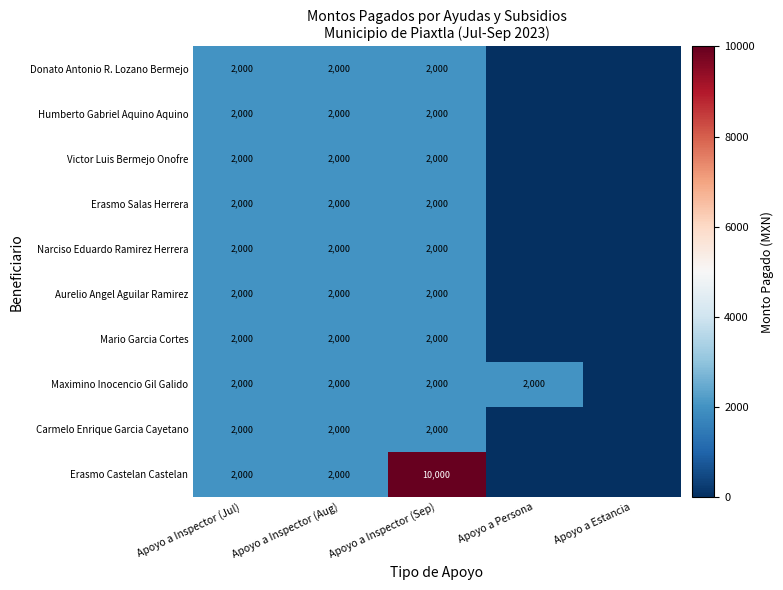

True or false: Donato Antonio R. Lozano Bermejo has a value of 2000 at Apoyo a Inspector (Sep).

True